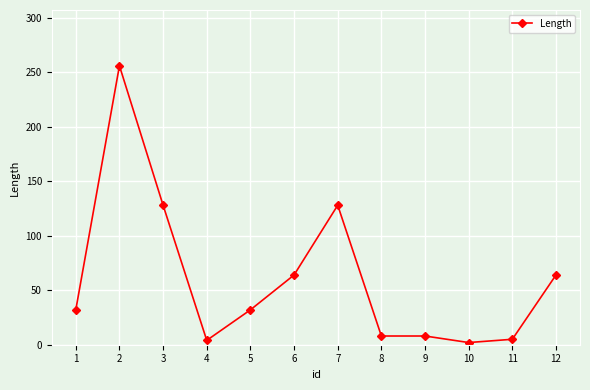

Where is the first local minimum?

4